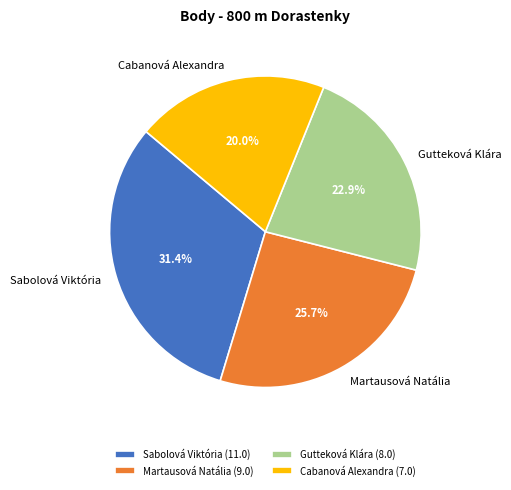

Which slice is the largest?

Sabolová Viktória